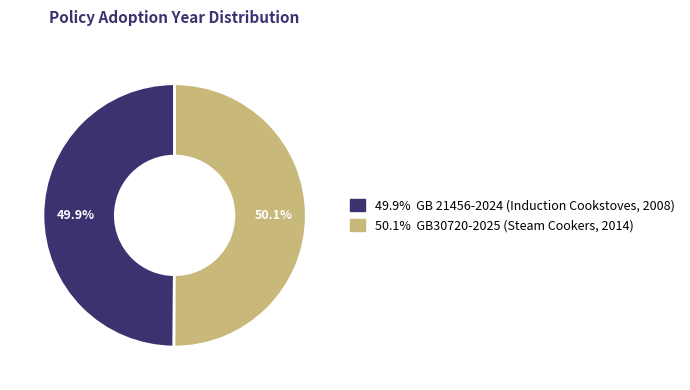

Is there a majority slice in this chart?

Yes